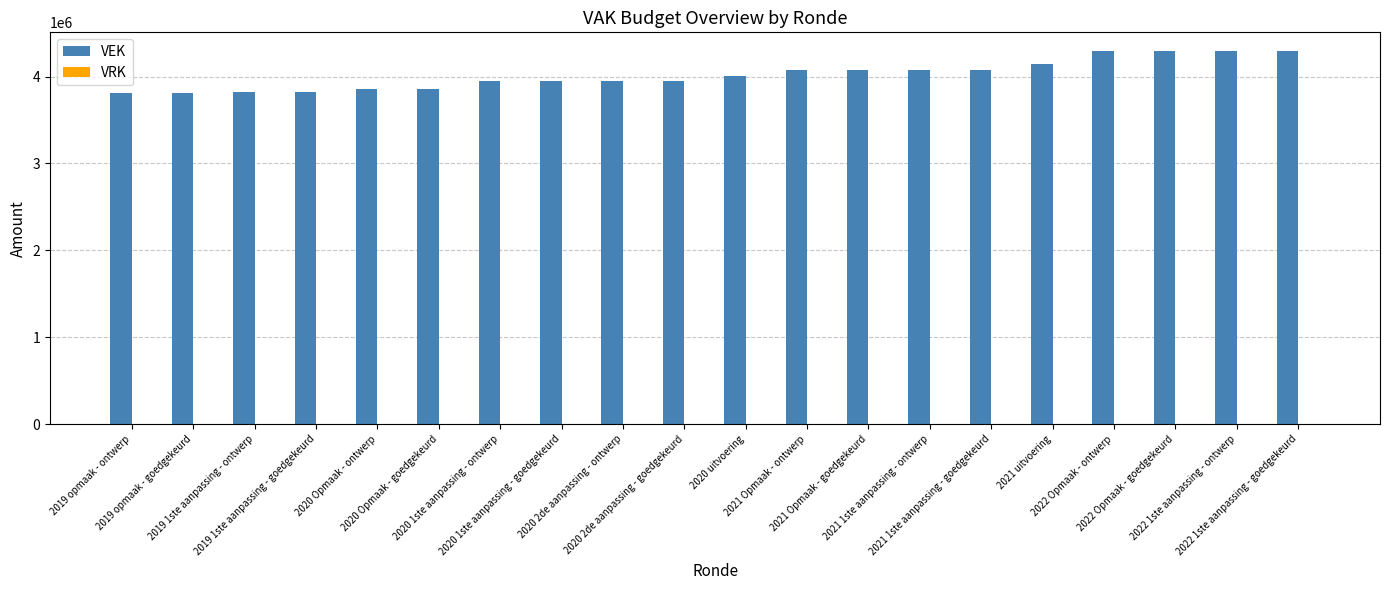

What is the sum of all values?

80412629